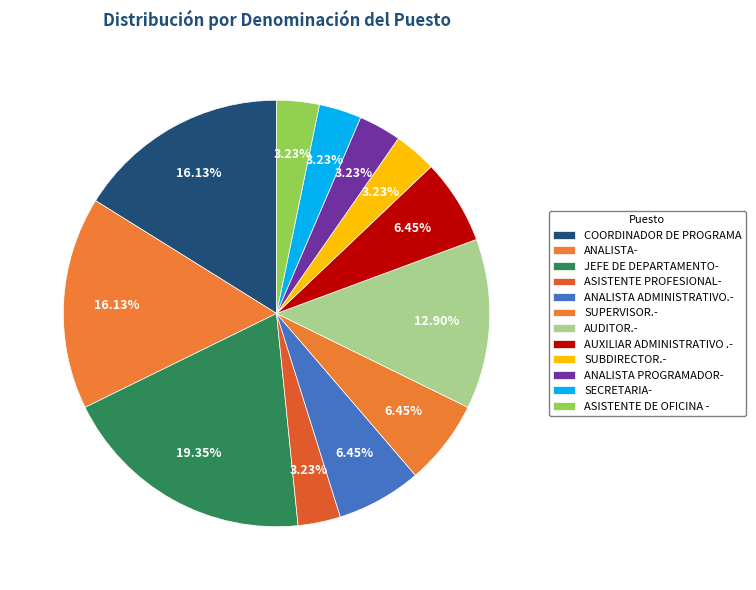

Is it true that AUDITOR.- is 13% of the pie?

True